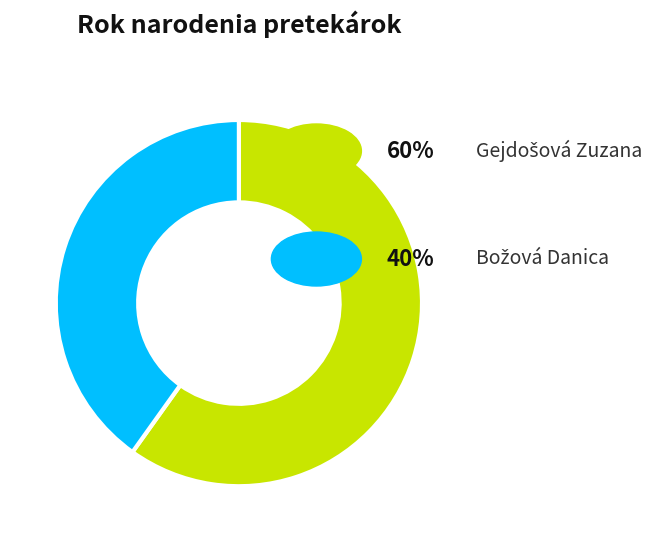

Does any single category account for the majority?

Yes